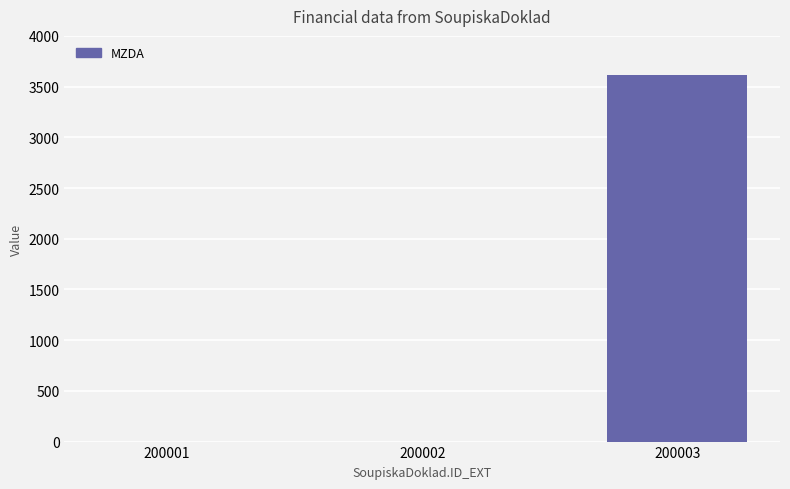

Reading left to right, list all the values displayed in this chart.

200001=0	200002=0	200003=3612